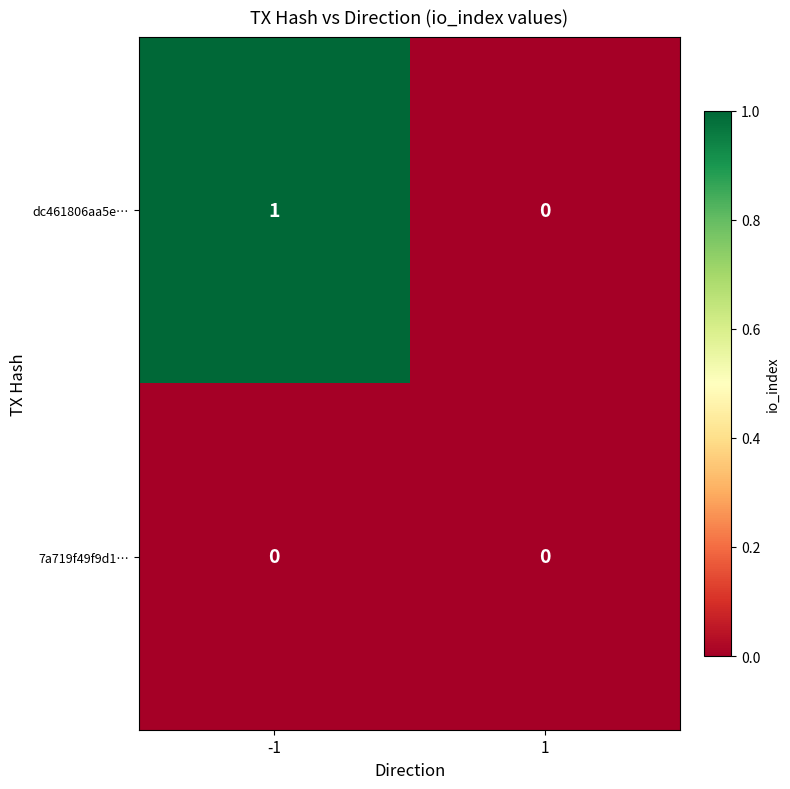

Rank the series at -1 from lowest to highest value.

7a719f49f9d1…, dc461806aa5e…